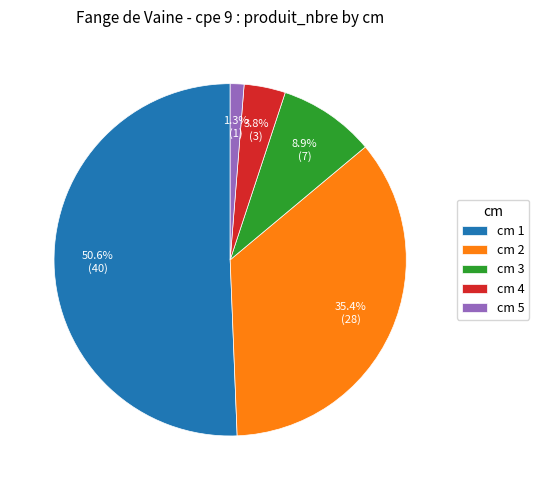

How much of the chart is everything except cm 1?

49.4%